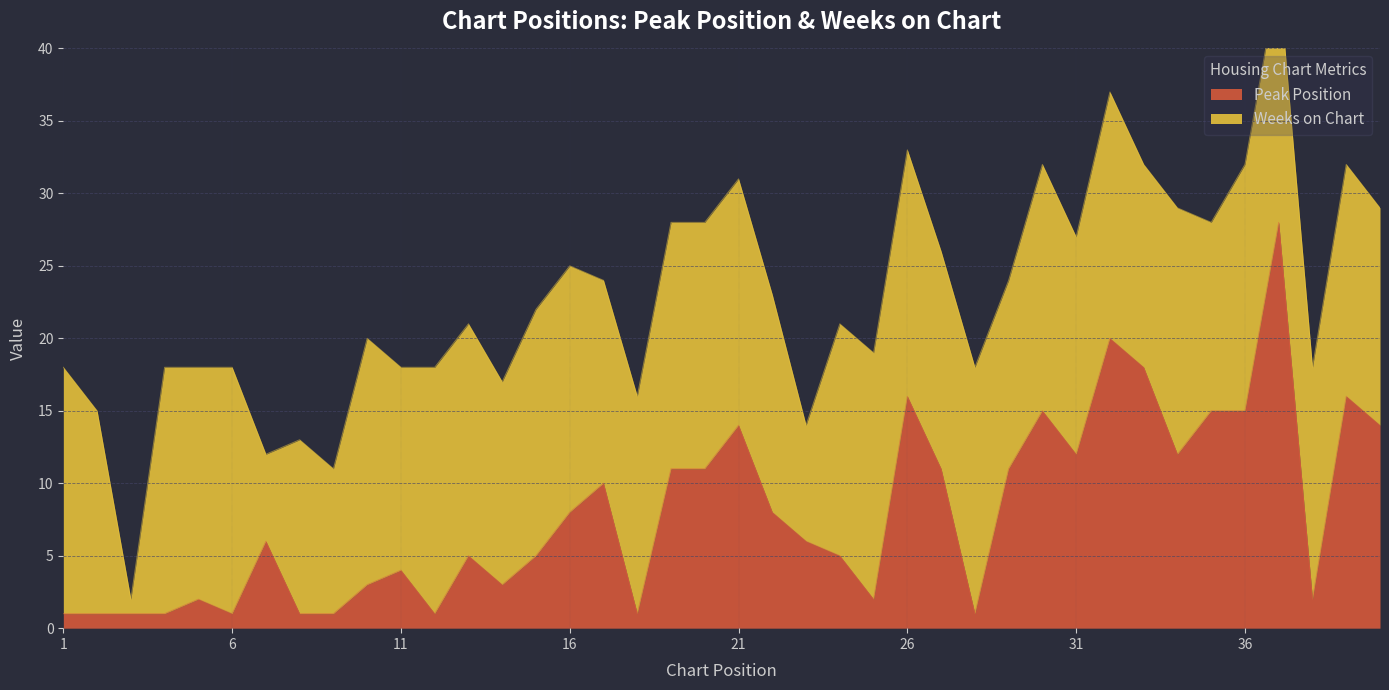

At which label is the value closest to 14?

21